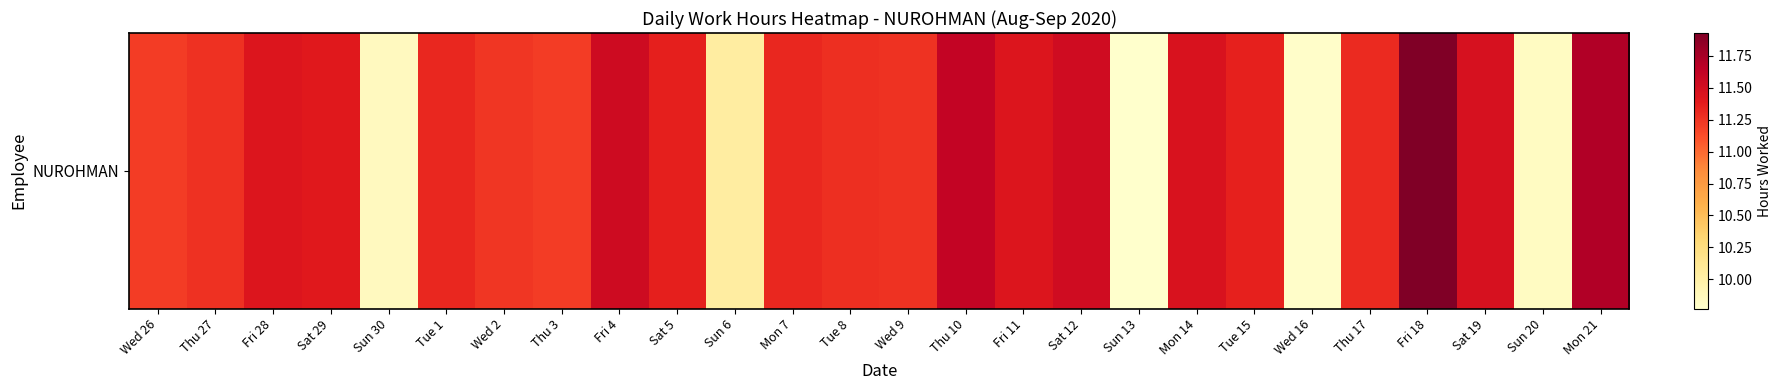

Reading left to right, extract all data points from this chart.

Wed 26=11.2	Thu 27=11.3	Fri 28=11.4	Sat 29=11.4	Sun 30=9.8	Tue 1=11.3	Wed 2=11.2	Thu 3=11.2	Fri 4=11.5	Sat 5=11.4	Sun 6=10.0	Mon 7=11.3	Tue 8=11.3	Wed 9=11.3	Thu 10=11.6	Fri 11=11.4	Sat 12=11.5	Sun 13=9.8	Mon 14=11.5	Tue 15=11.3	Wed 16=9.8	Thu 17=11.3	Fri 18=11.9	Sat 19=11.5	Sun 20=9.8	Mon 21=11.7